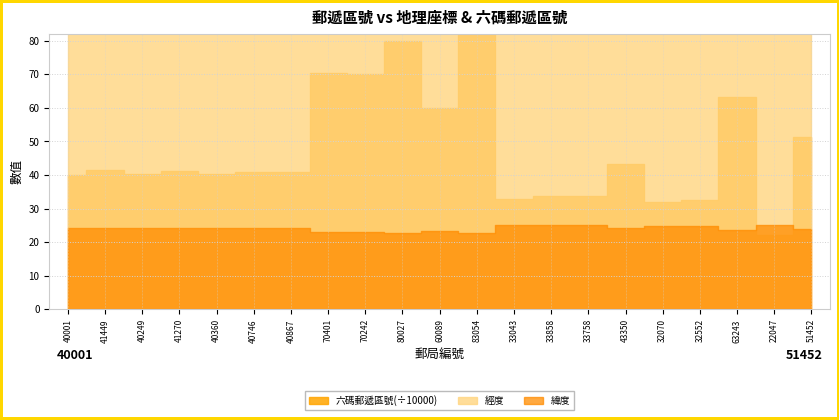

At which label does 緯度 reach its peak?

33758